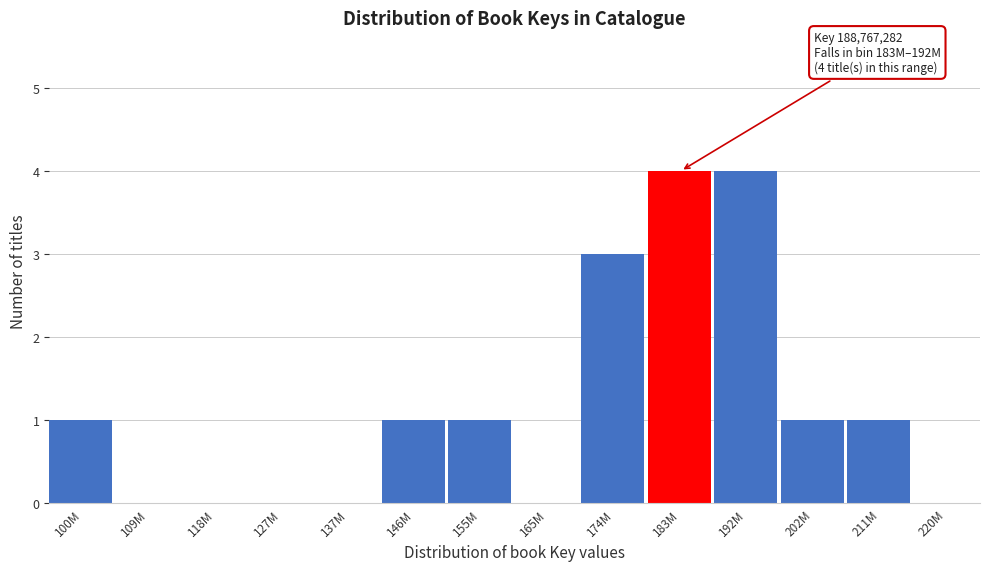

Reading left to right, list all the values displayed in this chart.

100M=1	109M=0	118M=0	127M=0	137M=0	146M=1	155M=1	165M=0	174M=3	183M=4	192M=4	202M=1	211M=1	220M=0